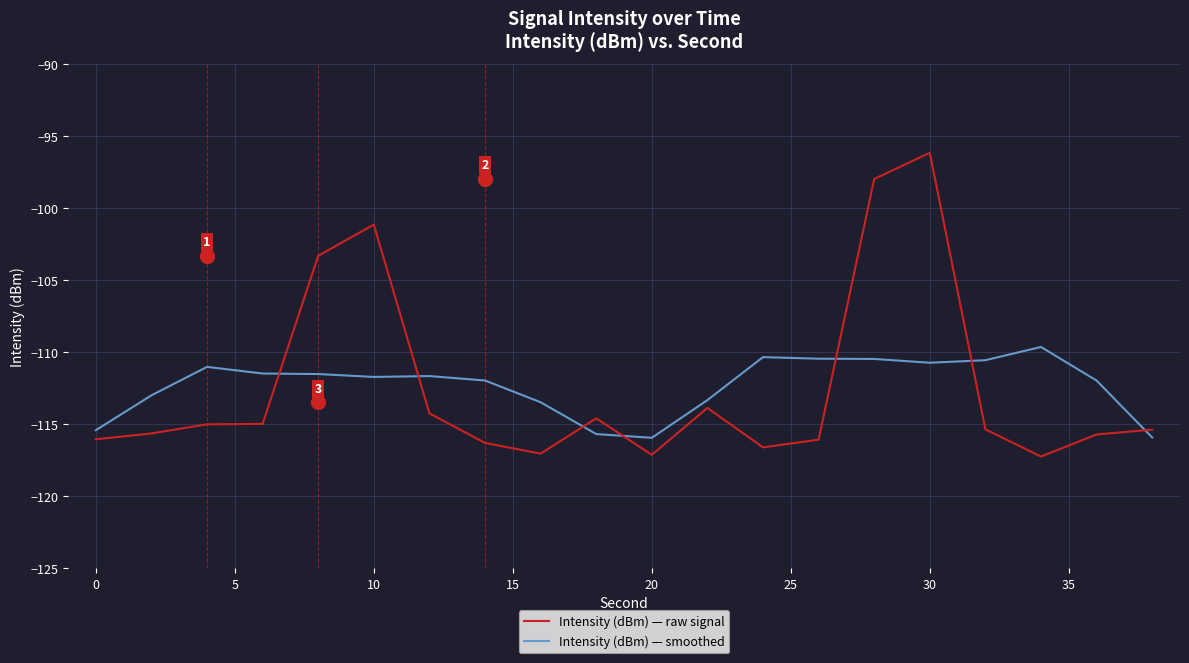

Which series has the widest spread of values?

Intensity (dBm) — raw signal